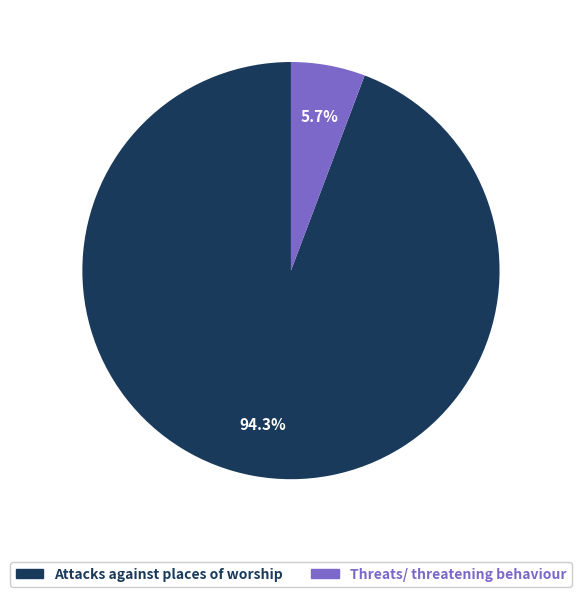

To the nearest percent, what portion does Threats/ threatening behaviour represent?

6%